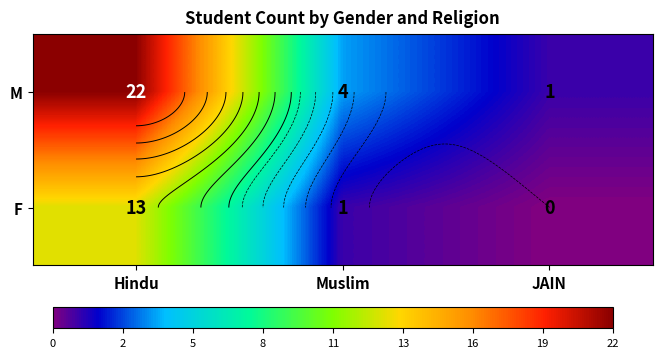

What is the difference between the maximum and minimum values in the F series?

13